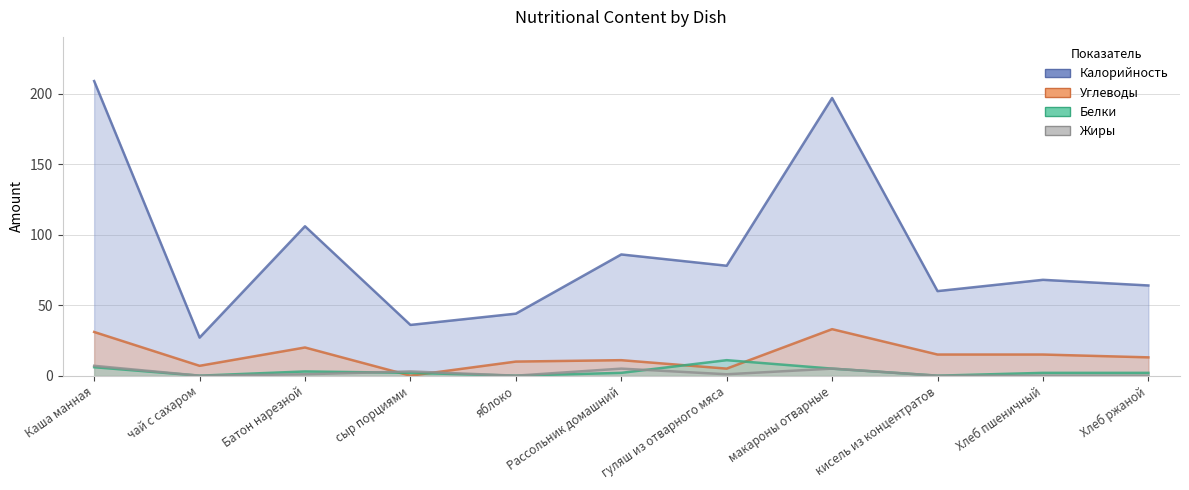

Between яблоко and чай с сахаром, which is larger?

яблоко